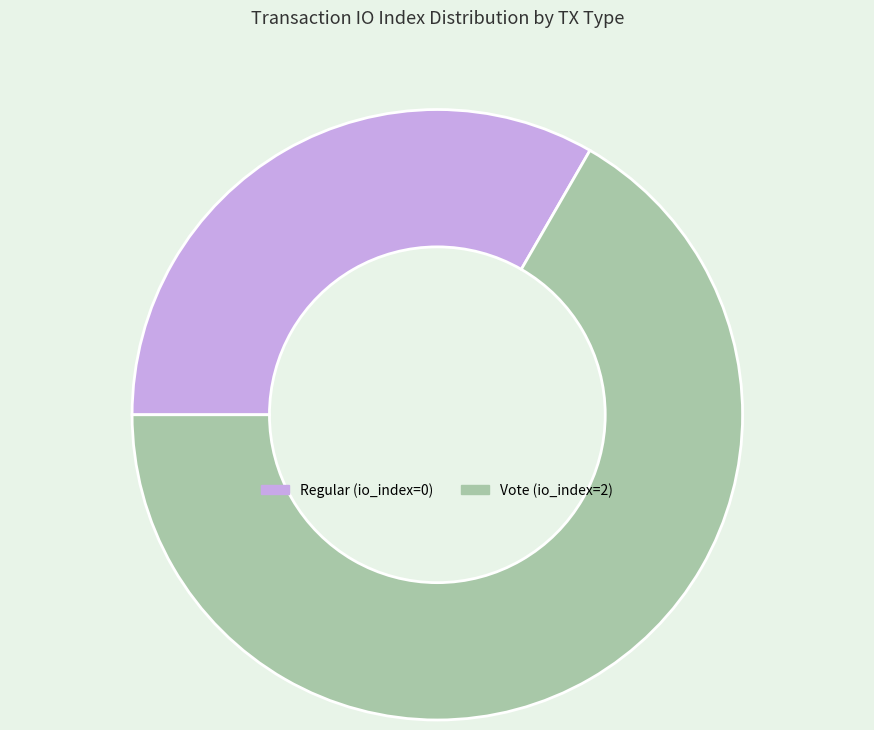

Rank the categories by value from lowest to highest.

Regular, Vote